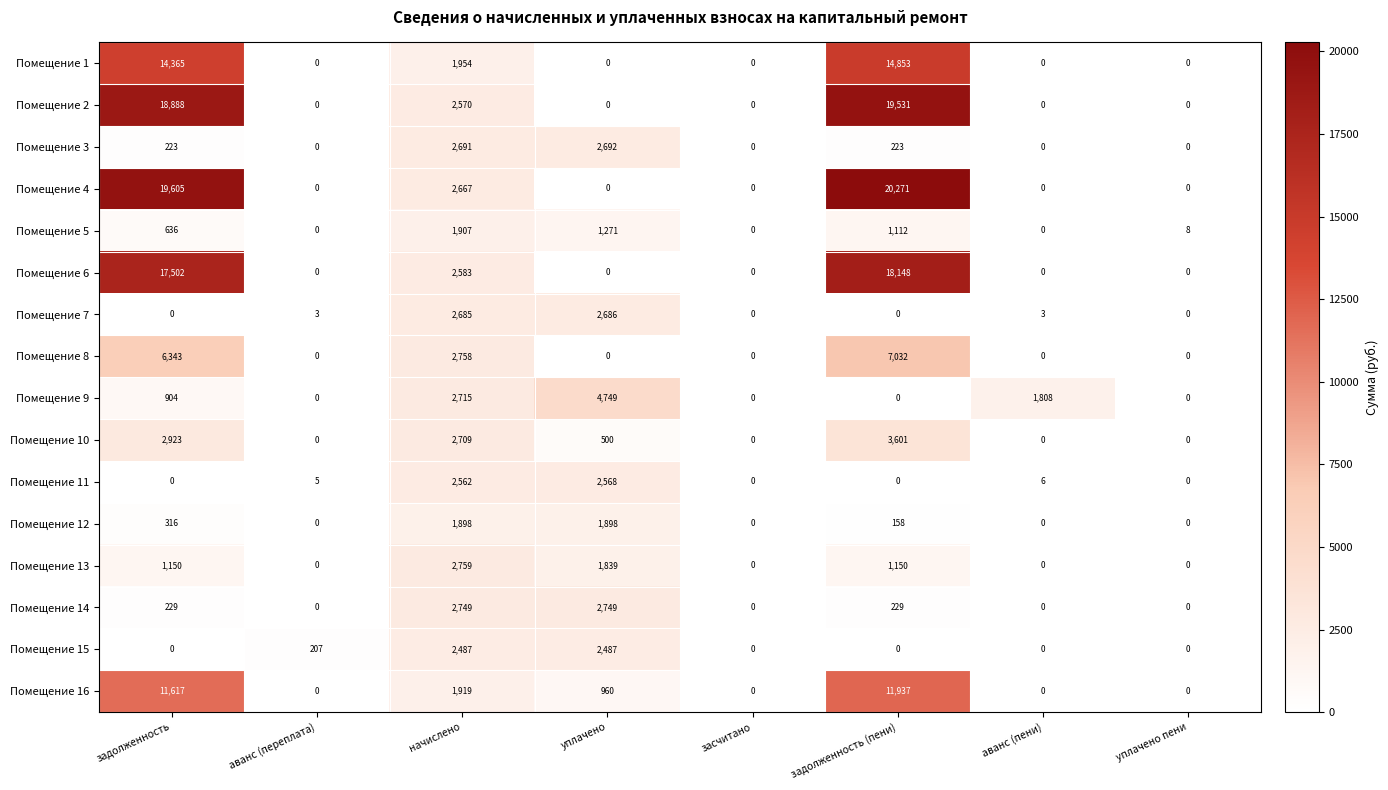

What is the difference between the Помещение 11 values at начислено and аванс (переплата)?

2557